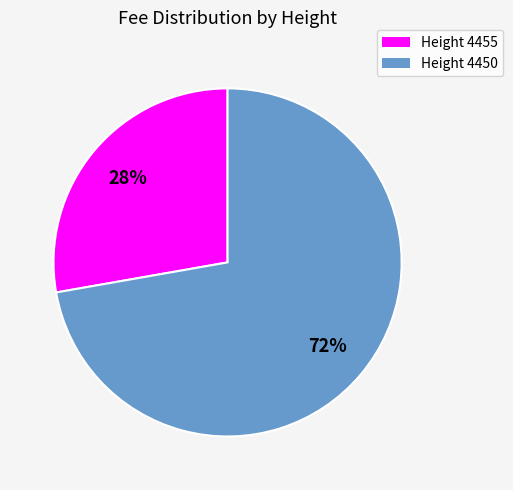

Does any single category account for the majority?

Yes